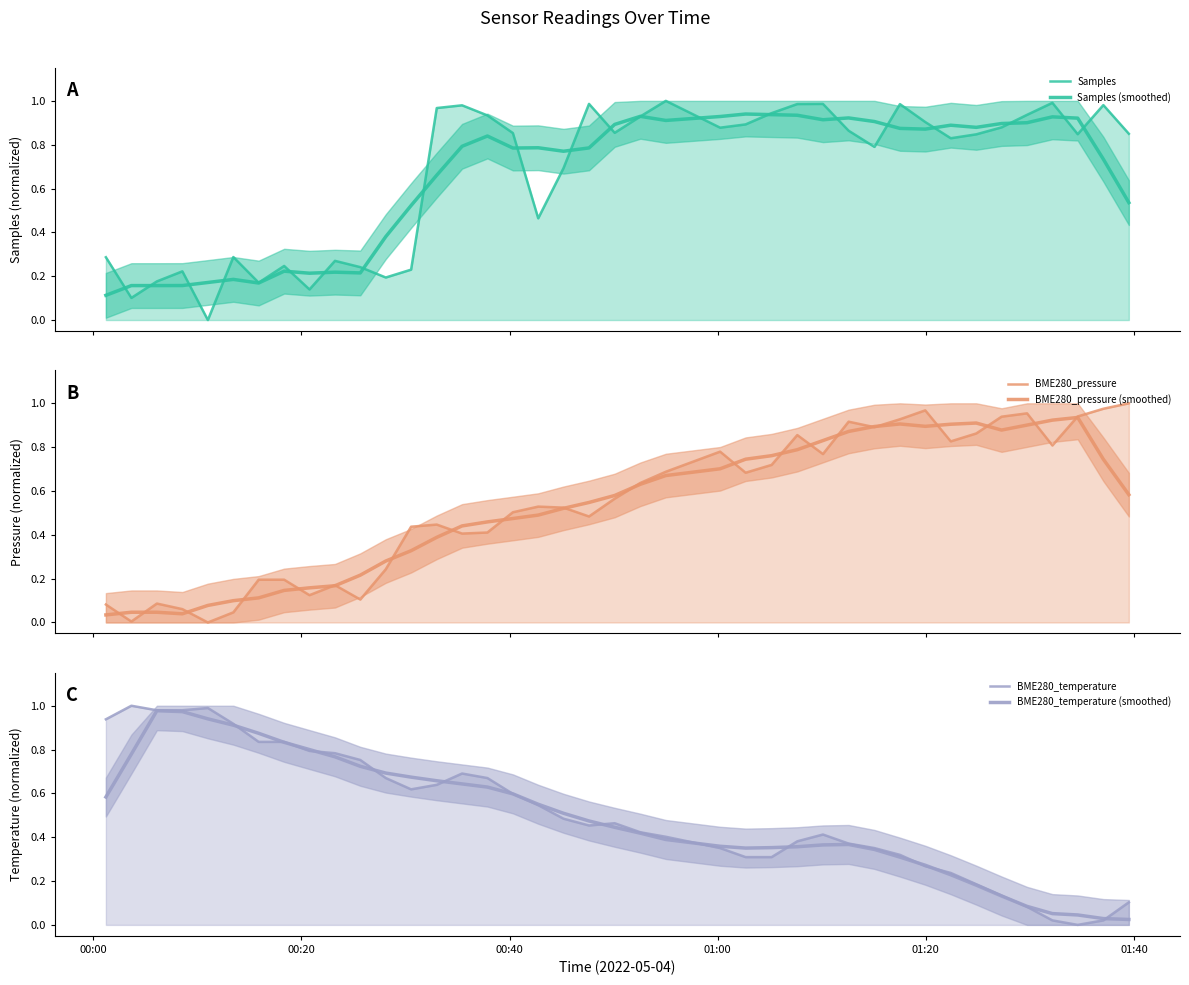

Is it true that BME280_pressure (smoothed) equals 0.0 at 01:20?

False